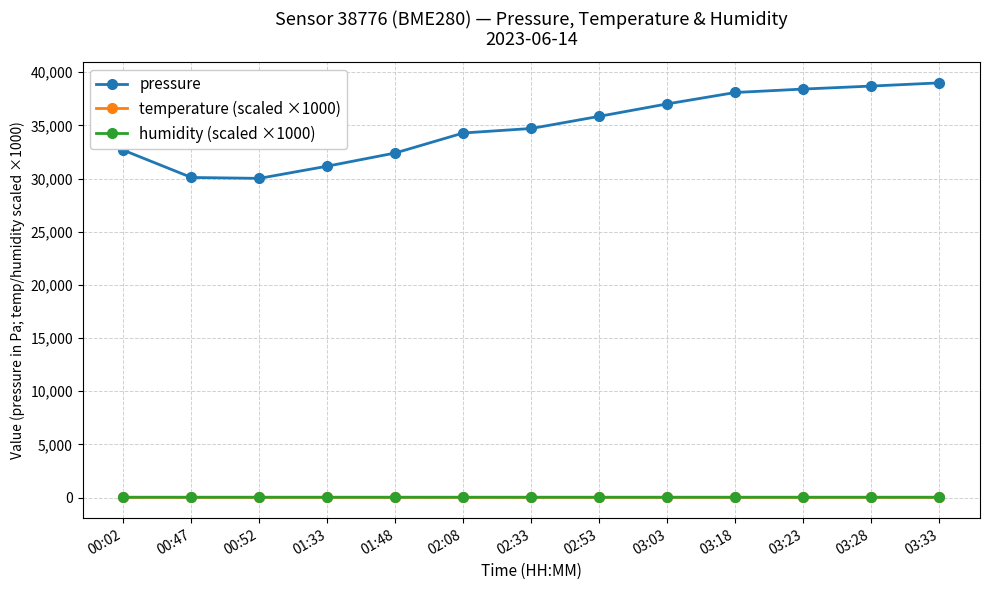

Which series has the largest range (max minus min)?

pressure